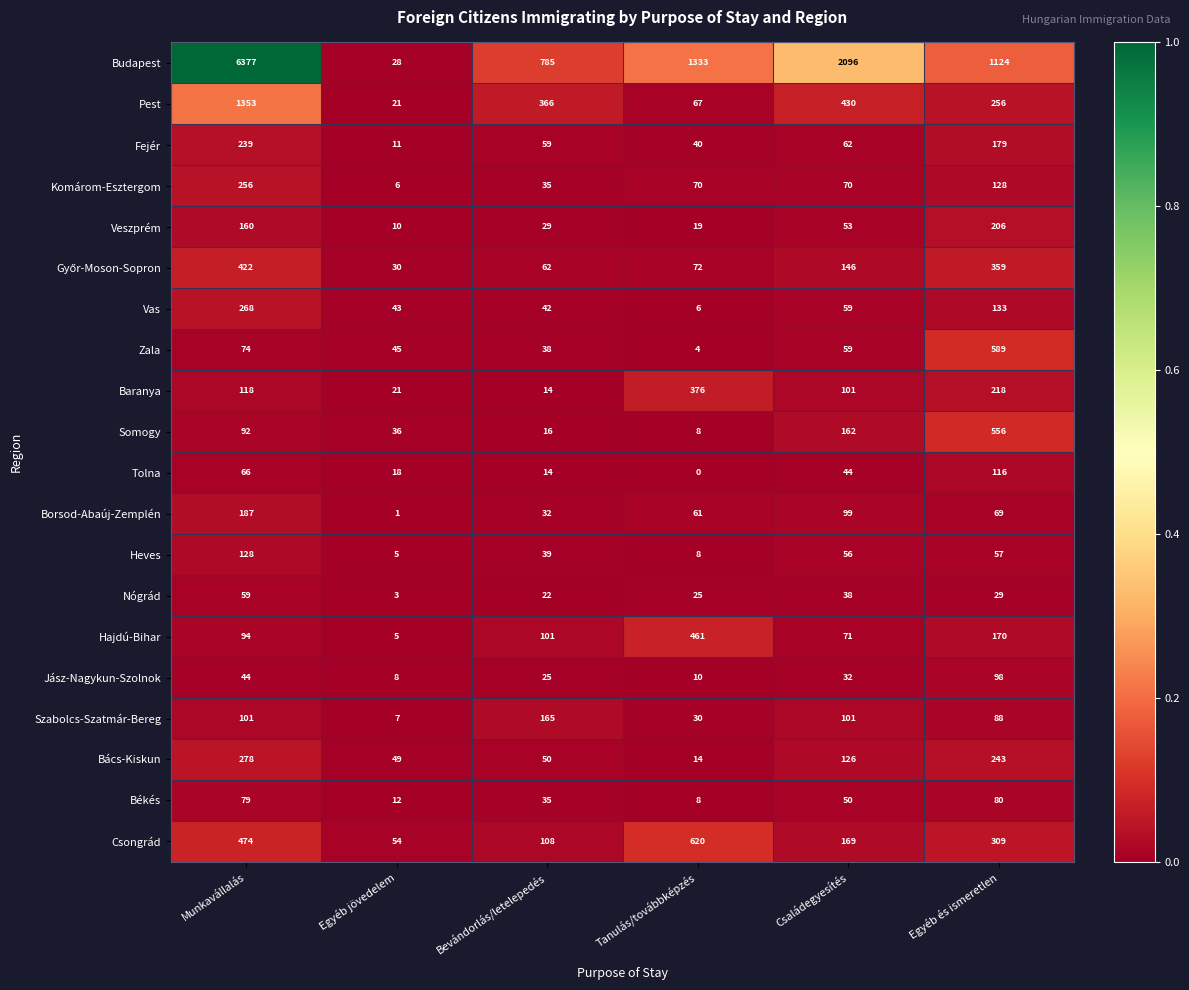

True or false: Somogy has a value of 16 at Bevándorlás/letelepedés.

True